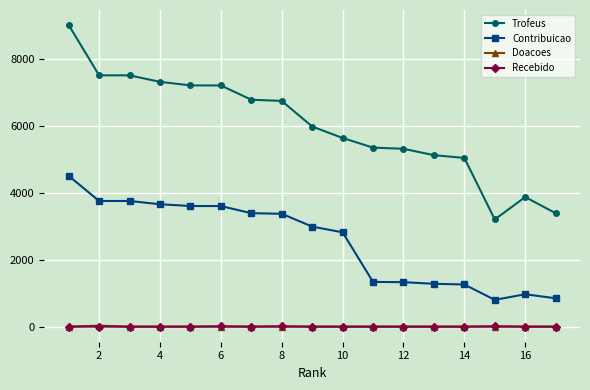

True or false: Contribuicao and Recebido cross at least once.

False